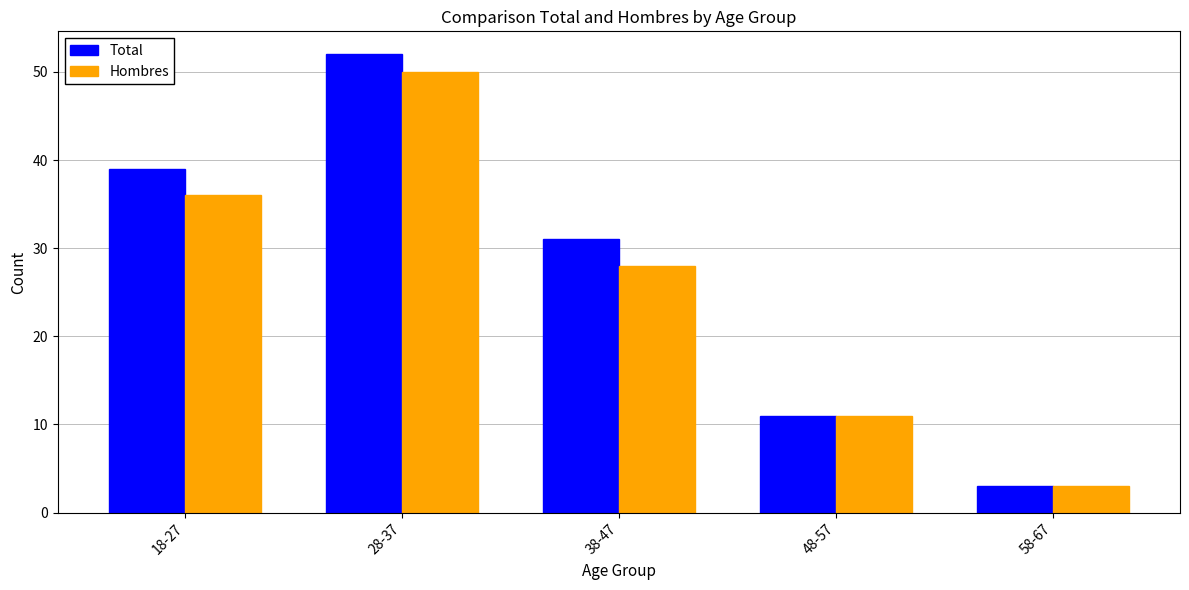

Which series has the largest range (max minus min)?

Total